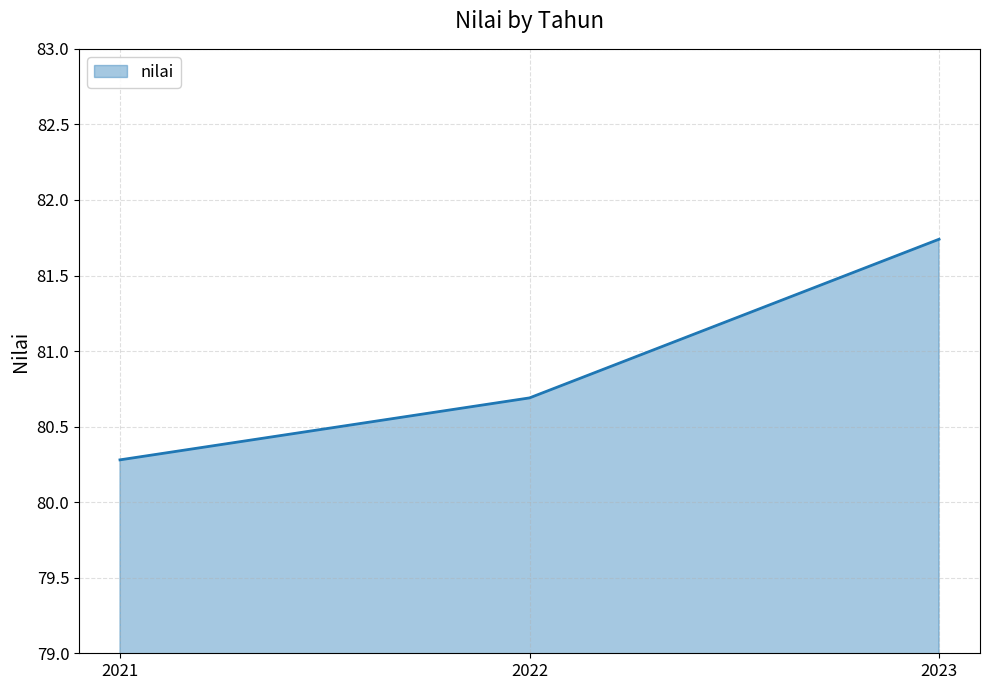

What is the difference between the maximum and minimum values?

1.5